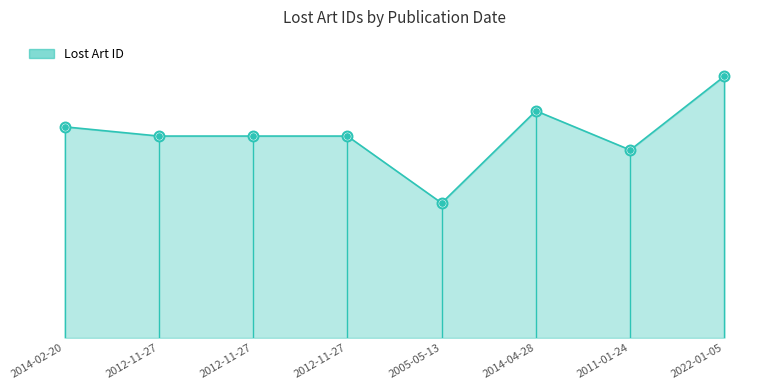

Does the chart have visible grid lines?

No